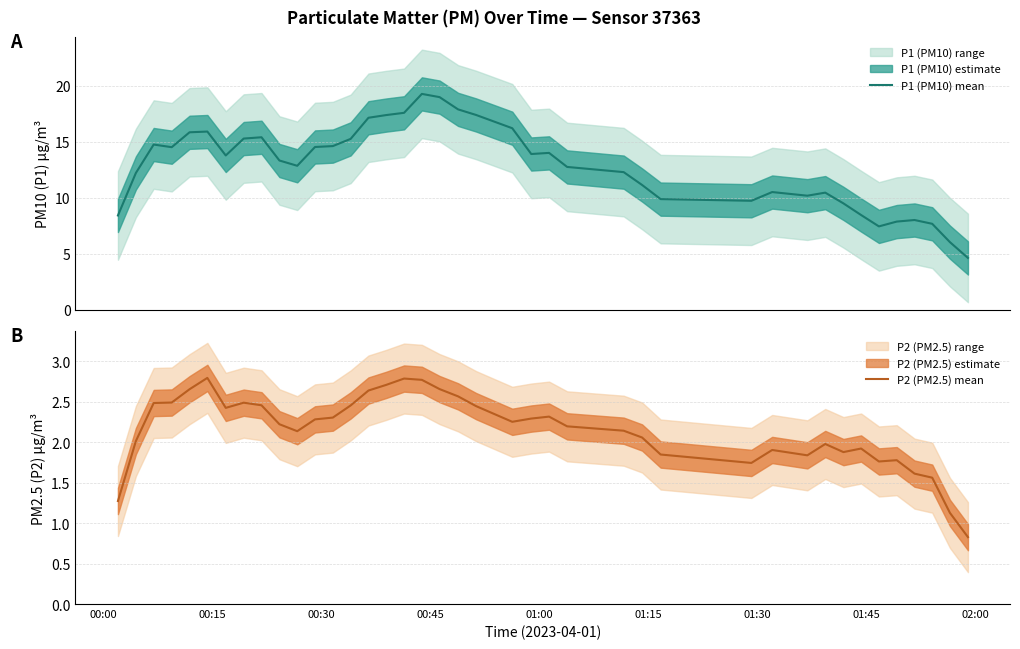

List the series in order of their peak value, highest first.

P1 (PM10) mean, P2 (PM2.5) mean